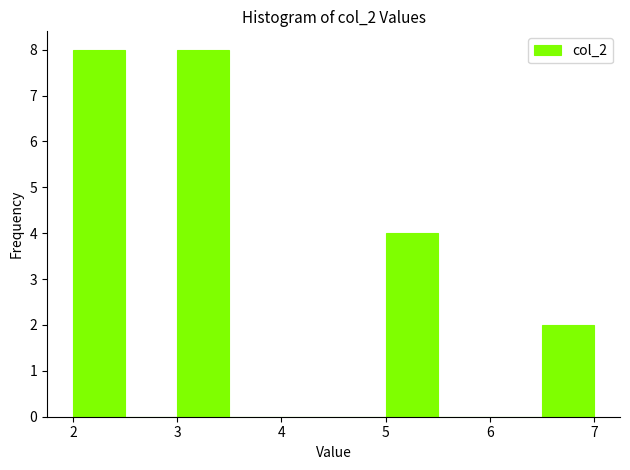

Reading left to right, list every bar in this chart as the range it spans on the x-axis followed by its height. The values are not printed on the chart, so give them approximately, as read against the axis.

2.0 to 2.5: 8
2.5 to 3.0: 0
3.0 to 3.5: 8
3.5 to 4.0: 0
4.0 to 4.5: 0
4.5 to 5.0: 0
5.0 to 5.5: 4
5.5 to 6.0: 0
6.0 to 6.5: 0
6.5 to 7.0: 2